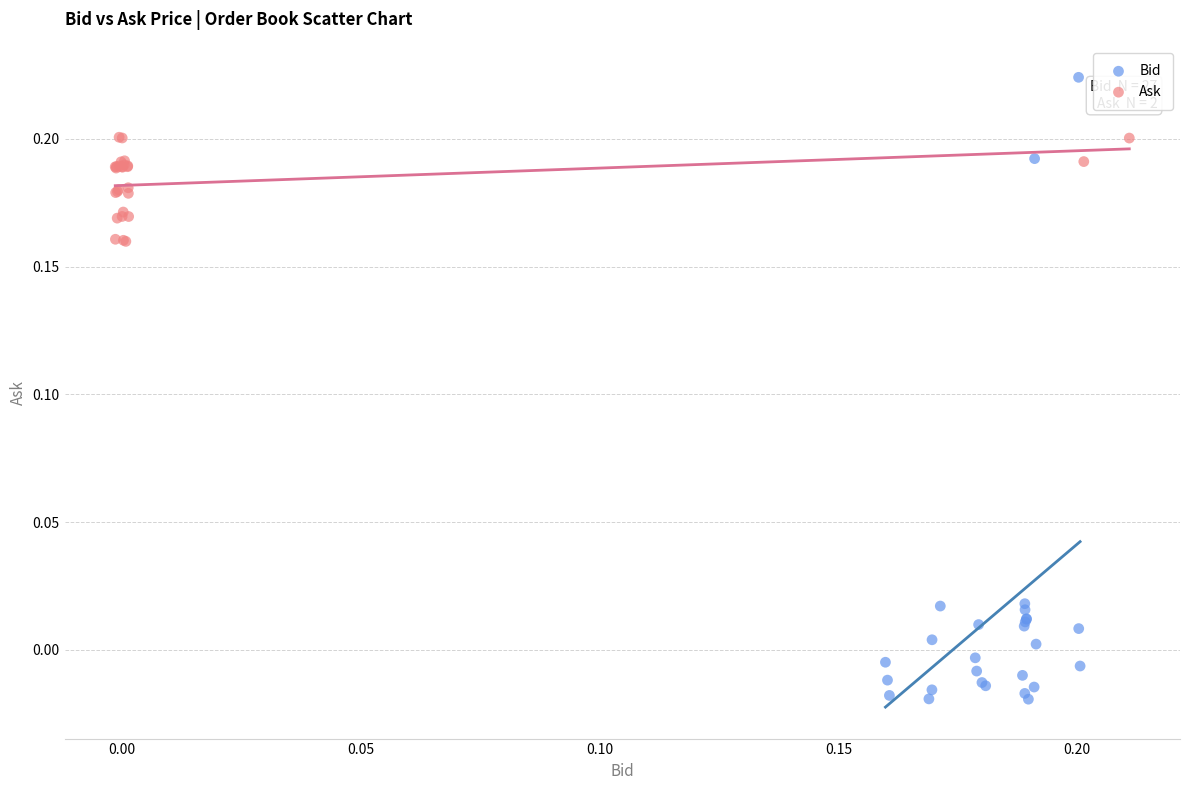

What are all the series names shown in the legend?

Bid, Ask